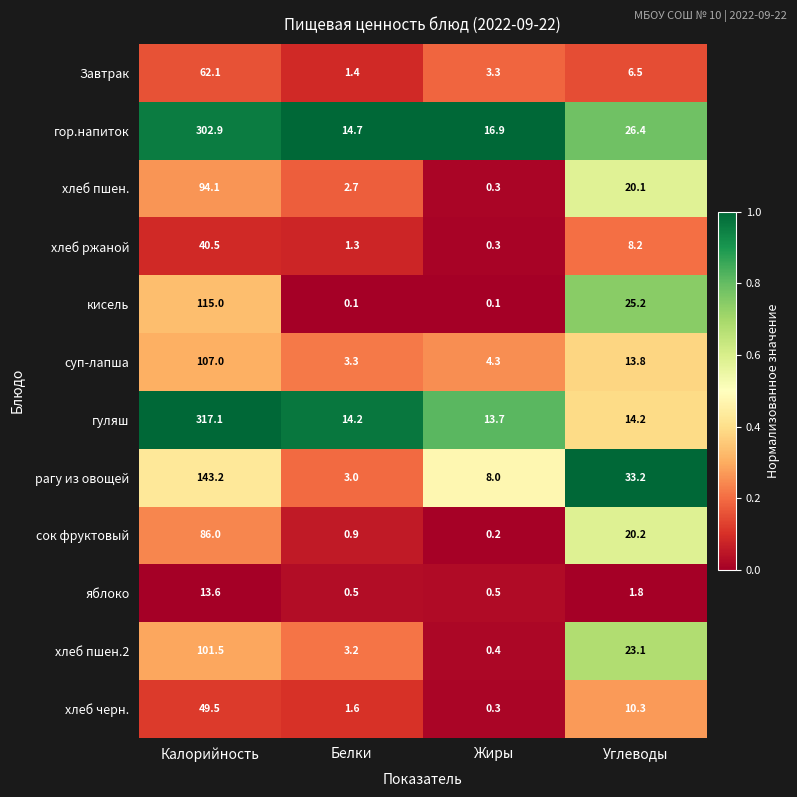

What is the total value across all series at Калорийность?

1432.5